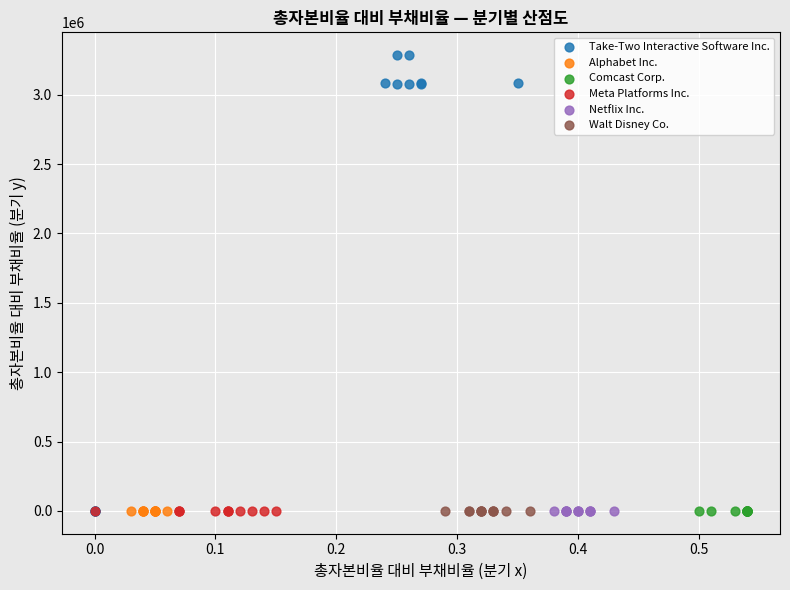

Which series has the widest spread of Y values?

Take-Two Interactive Software Inc.